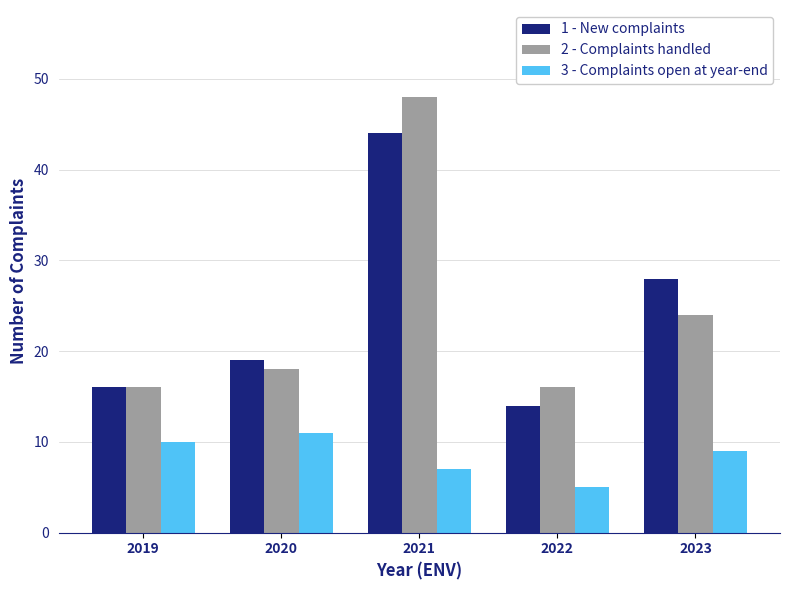

What is the total value across all series at 2019?

42